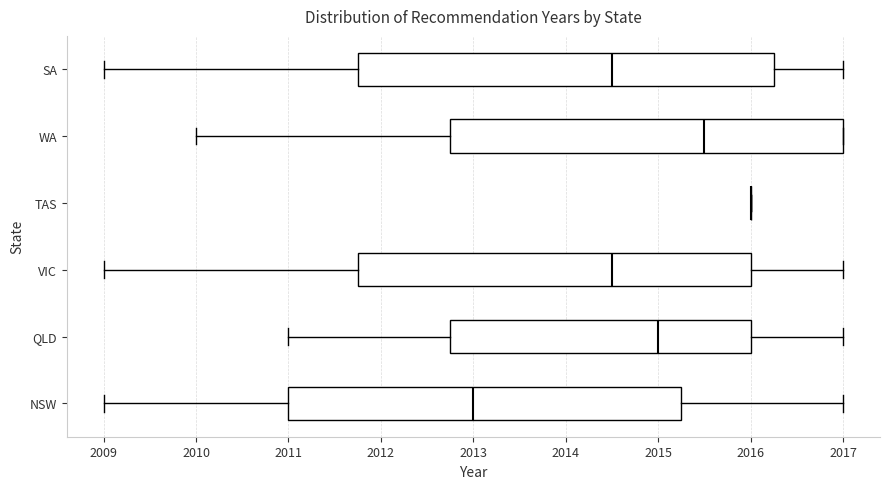

Comparing the boxes themselves (not the whiskers), which one is the widest?

SA